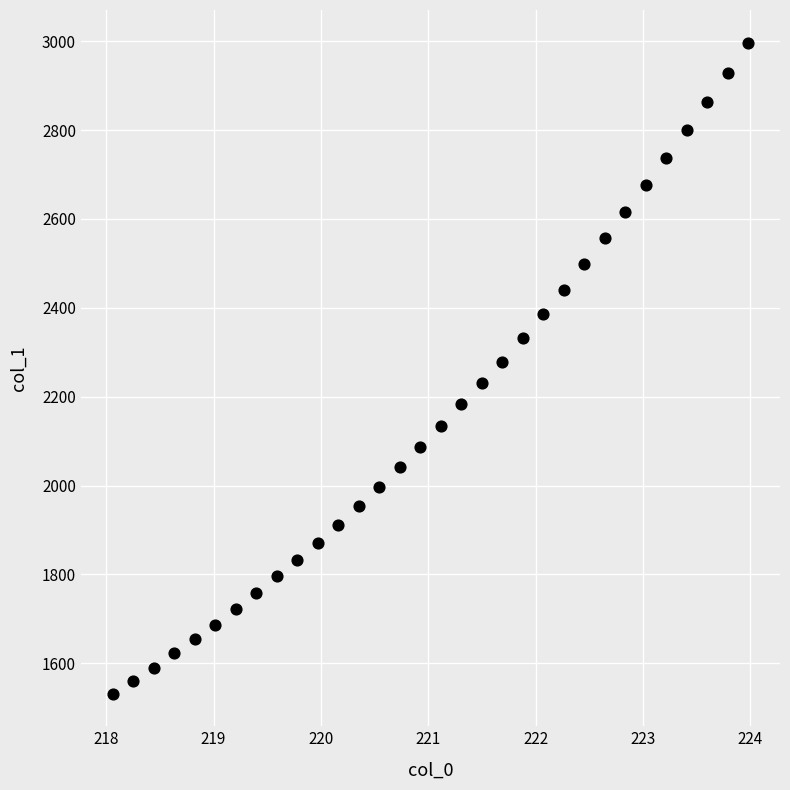

What is the range of Y values (max minus min)?

1465.3